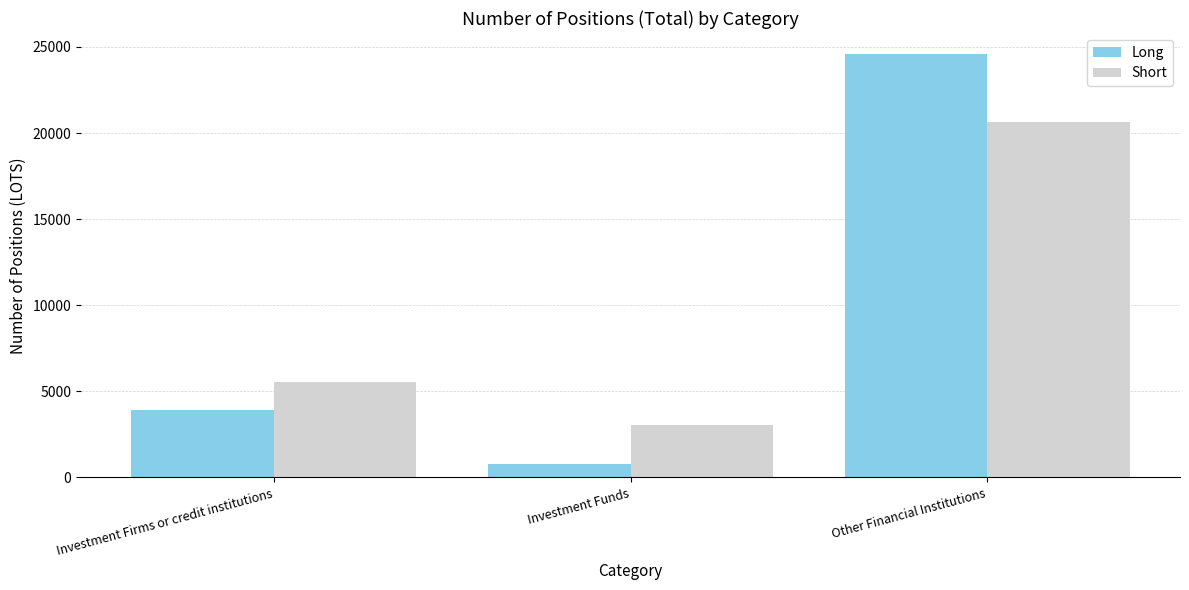

Which series has the widest spread of values?

Long